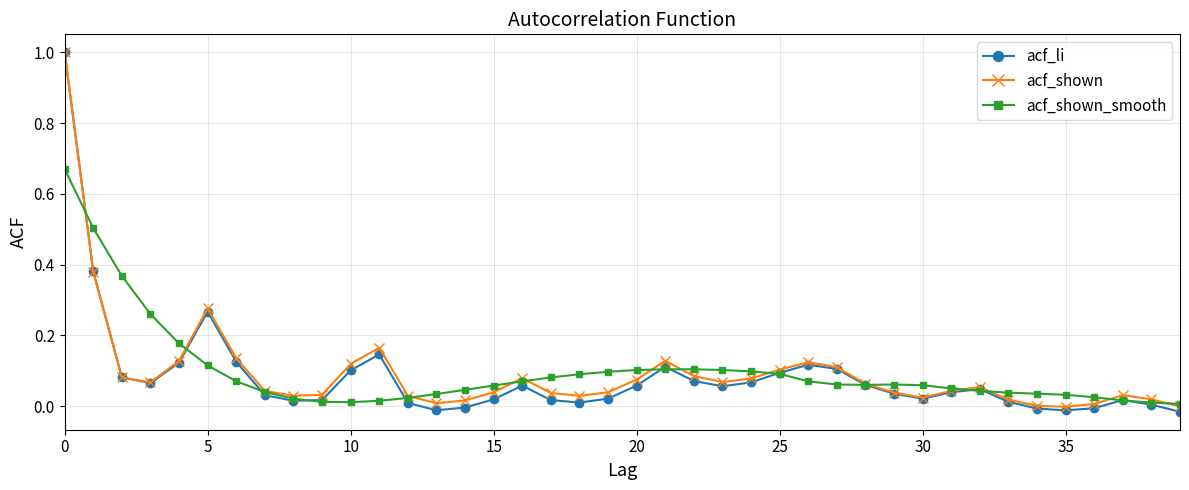

What is the greatest value displayed?

1.0